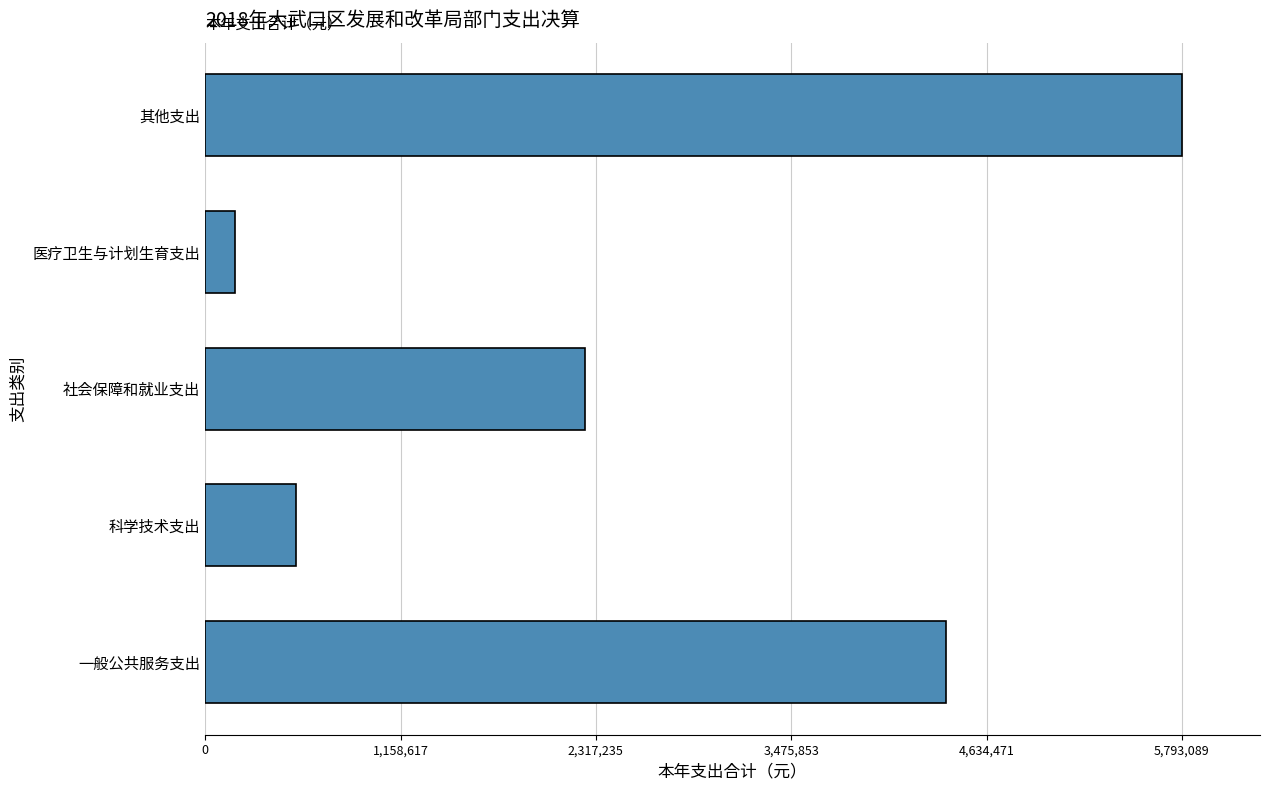

The chart shows a value of 178520.9 at 医疗卫生与计划生育支出. True or false?

True